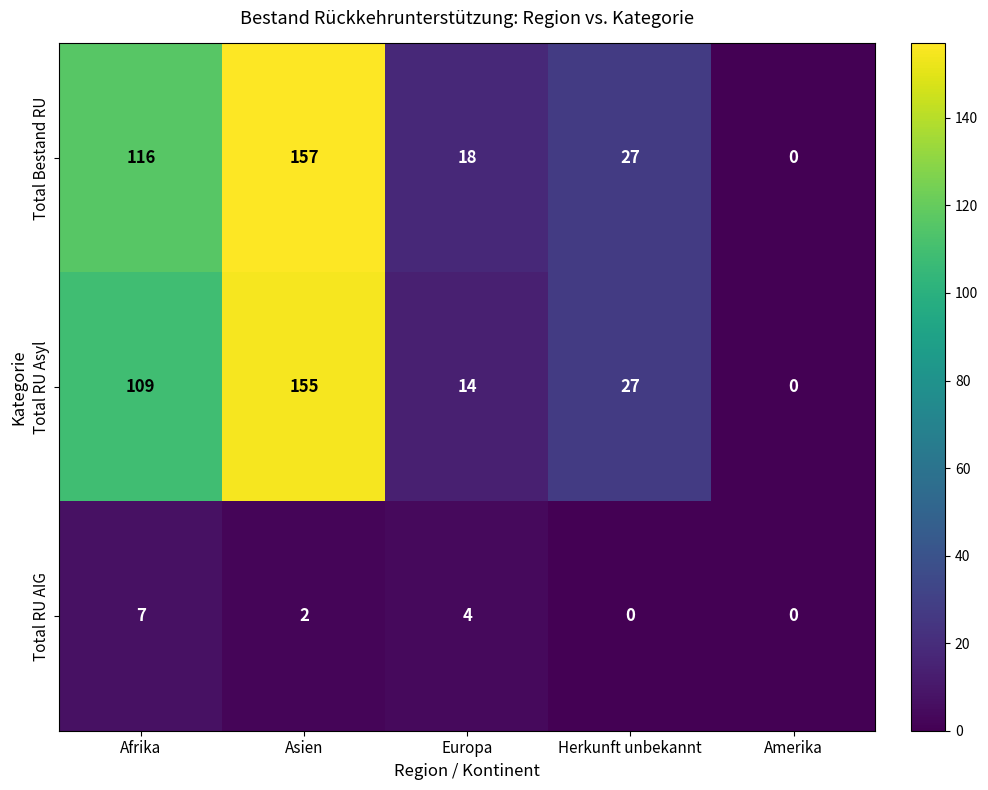

How many values in Total Bestand RU are above zero?

4